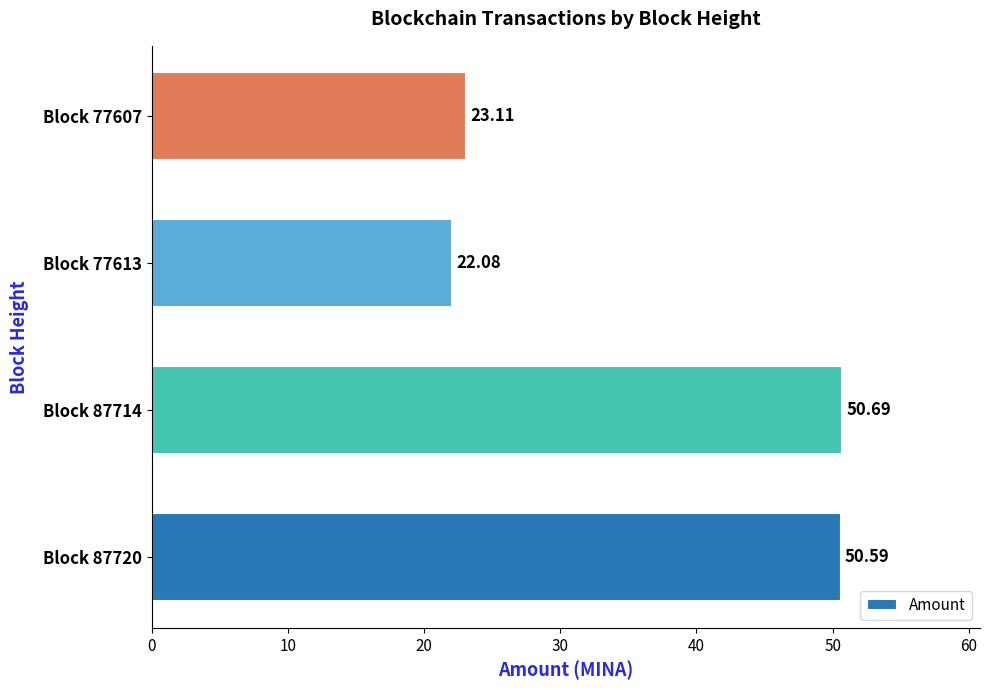

Approximately how many times larger is the value at Block 87714 compared to Block 77613?

2.3